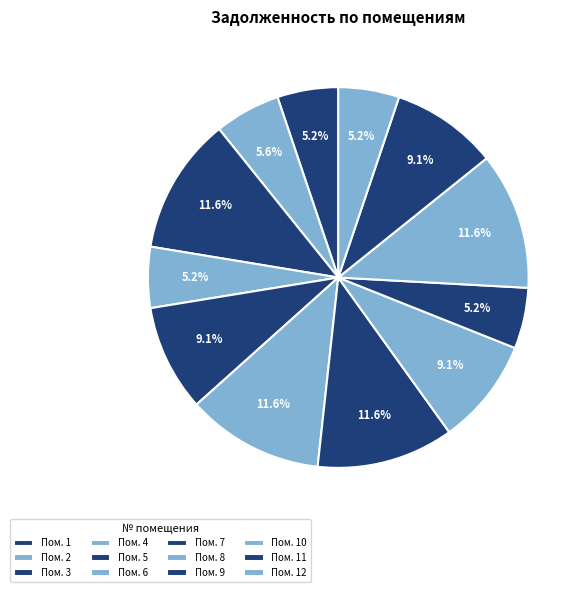

To the nearest percent, what is the average slice percentage?

8%